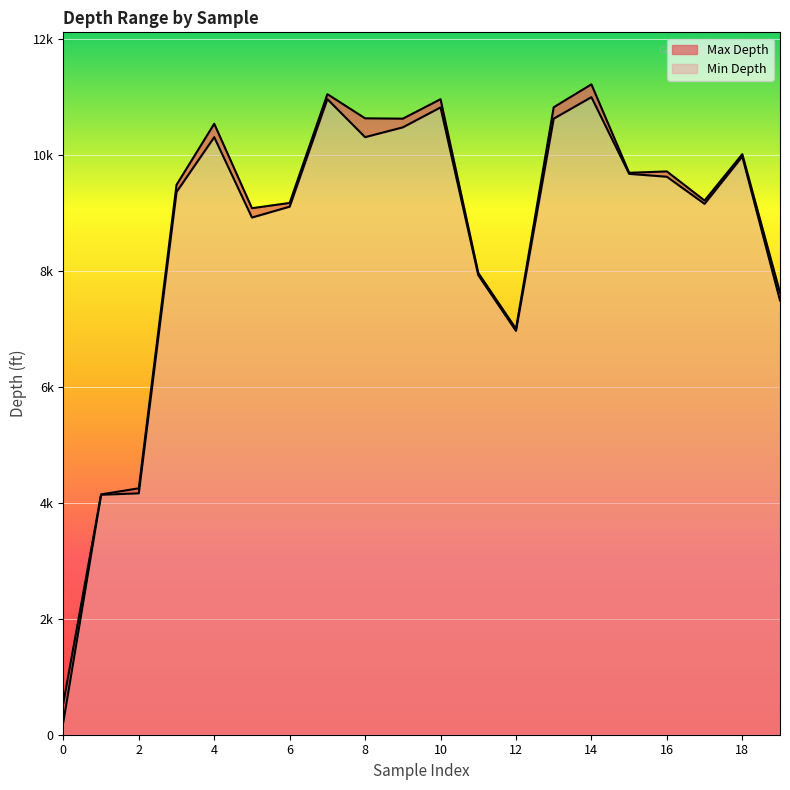

Which series changed the most between 11 and 14?

Max Depth